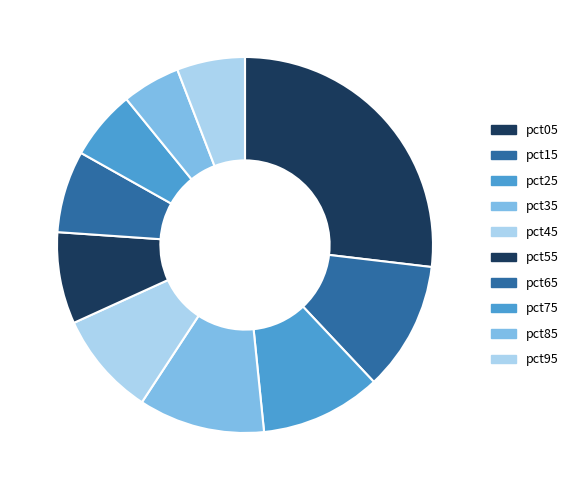

To the nearest percent, what is the difference between the largest and smallest slice percentages?

22%